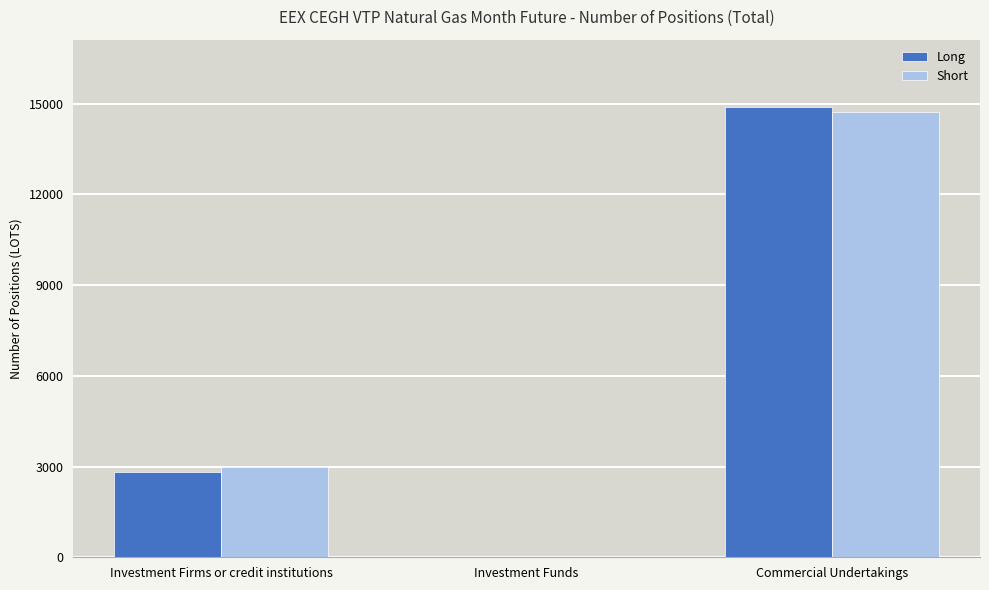

At which category is the sum across all series the highest?

Commercial Undertakings